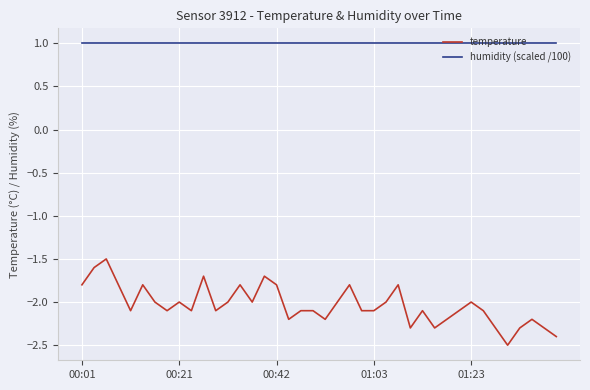

Is this an area chart (filled region under the line)?

No